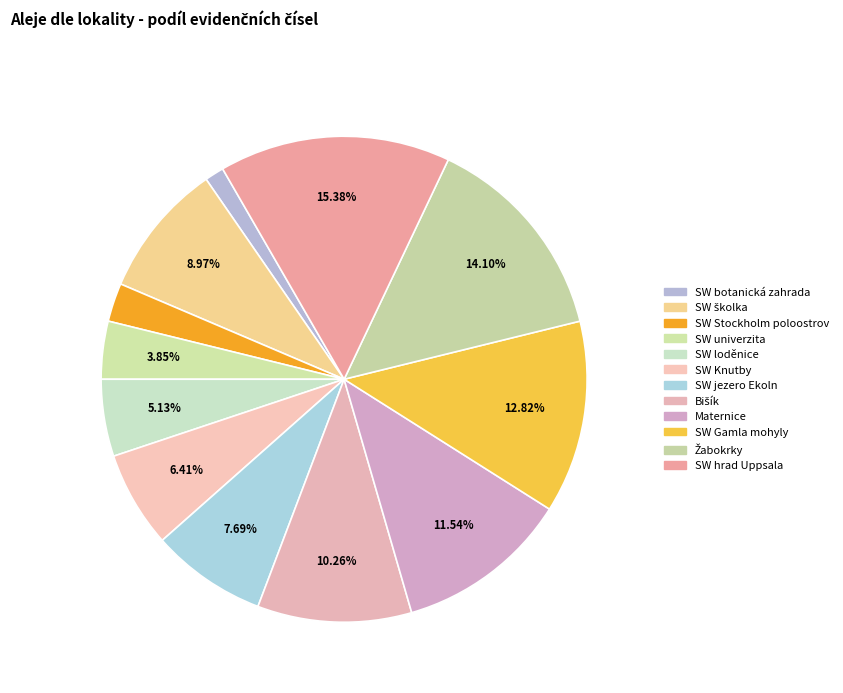

To the nearest percent, what portion does Žabokrky represent?

14%